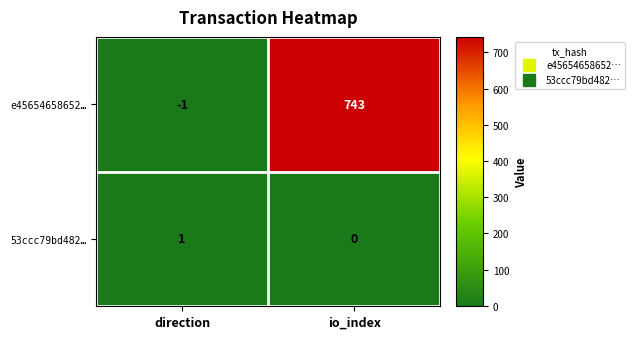

At which category is the sum across all series the highest?

io_index